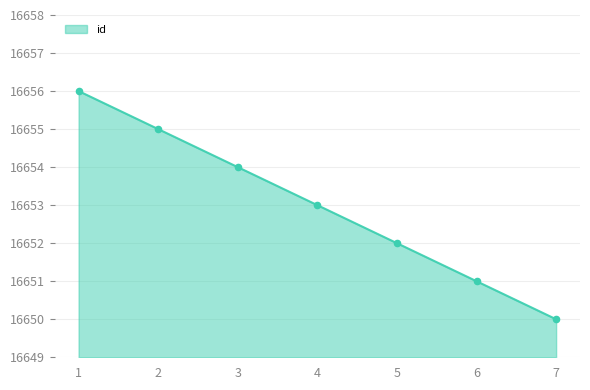

Approximately how many times larger is the value at 2 compared to 6?

1.0